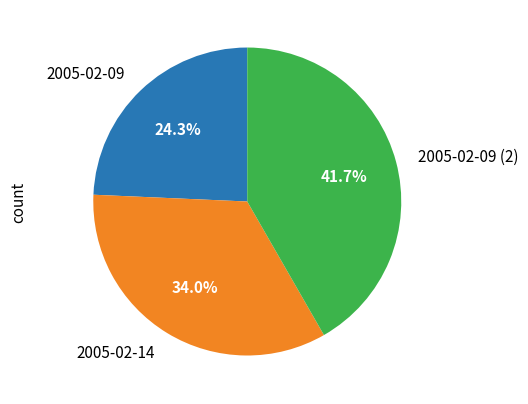

True or false: 2005-02-09 accounts for 24% of the total.

True